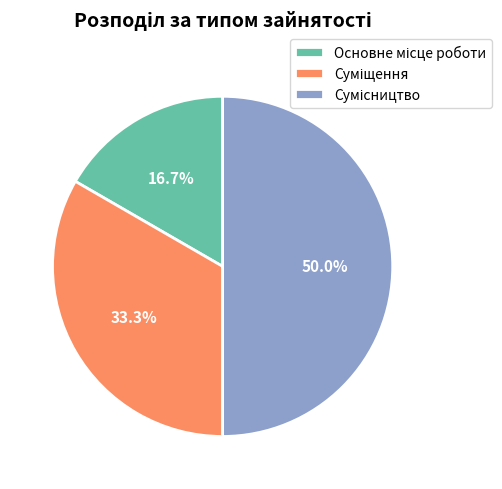

Count the number of slices in the pie.

3